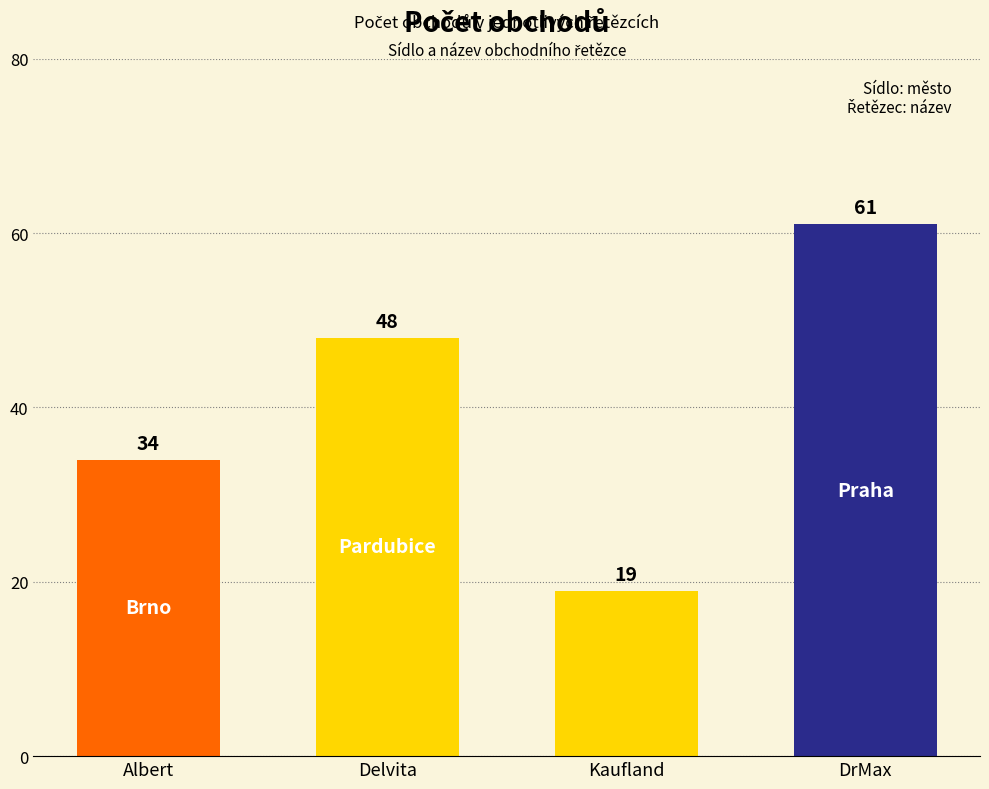

What is the greatest value displayed?

61